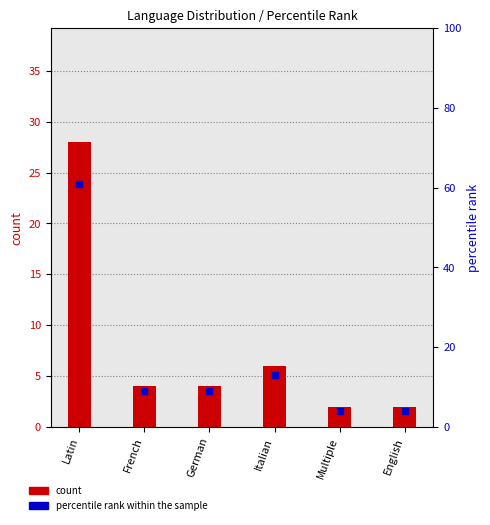

Which series reaches the minimum Y coordinate?

count